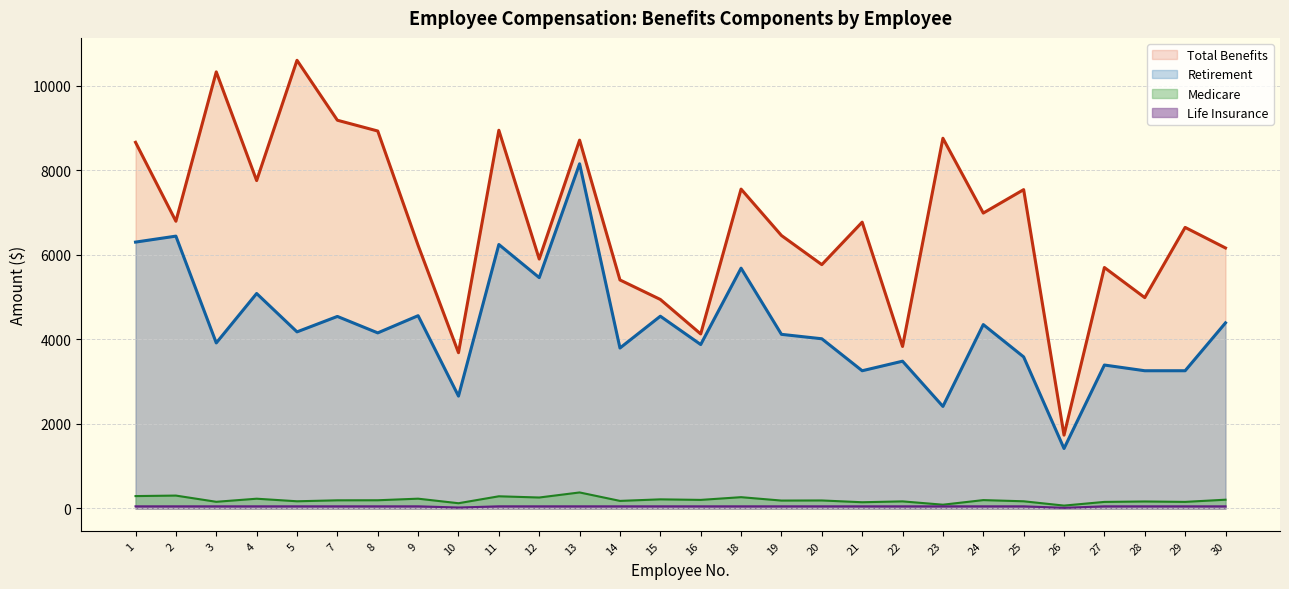

Between 2 and 1, which is larger?

1